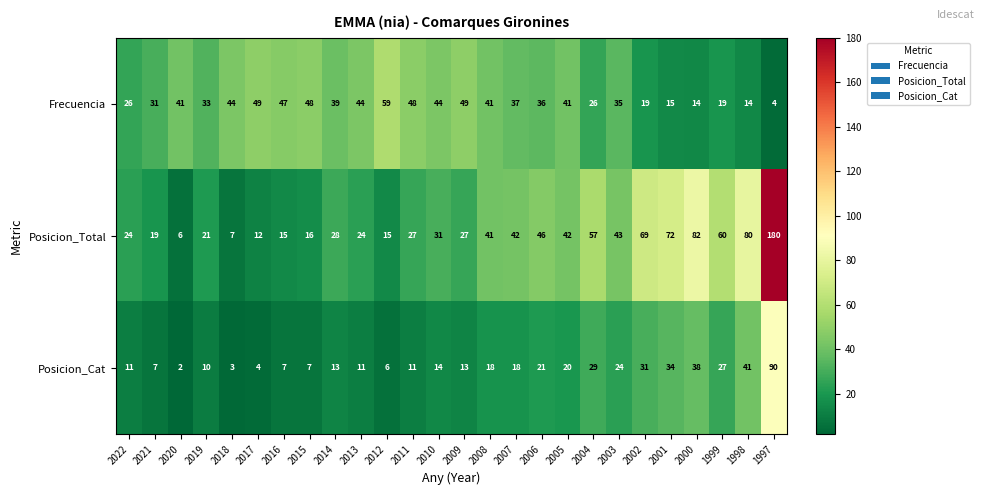

At how many categories does at least one series exceed 163?

1